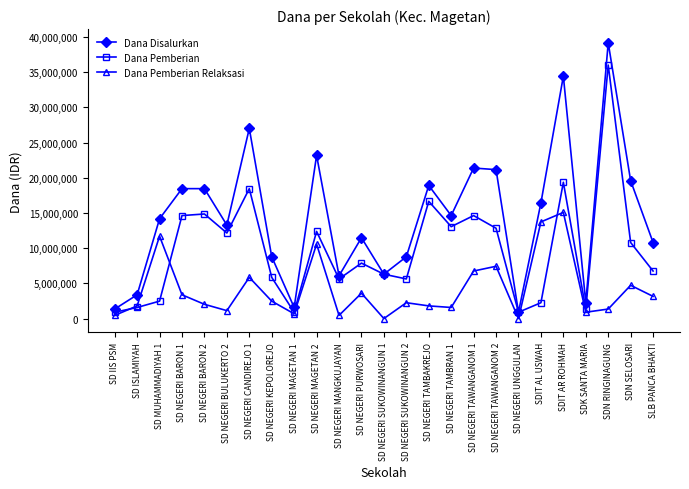

The value of Dana Disalurkan at SD NEGERI BARON 2 is 18450000. True or false?

True